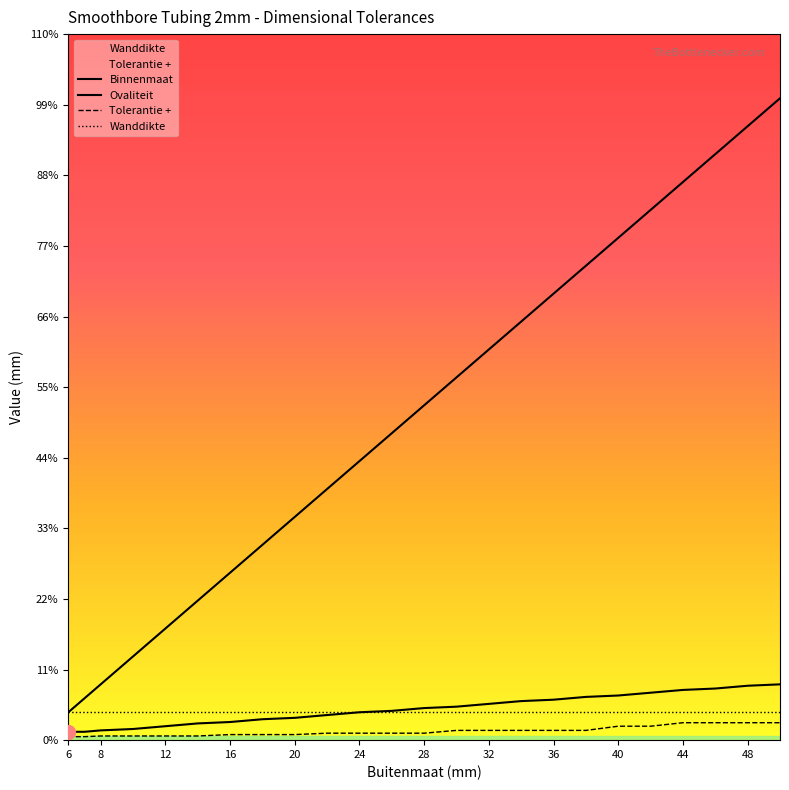

The Tolerantie + series shows 1.2 at 48. True or false?

True